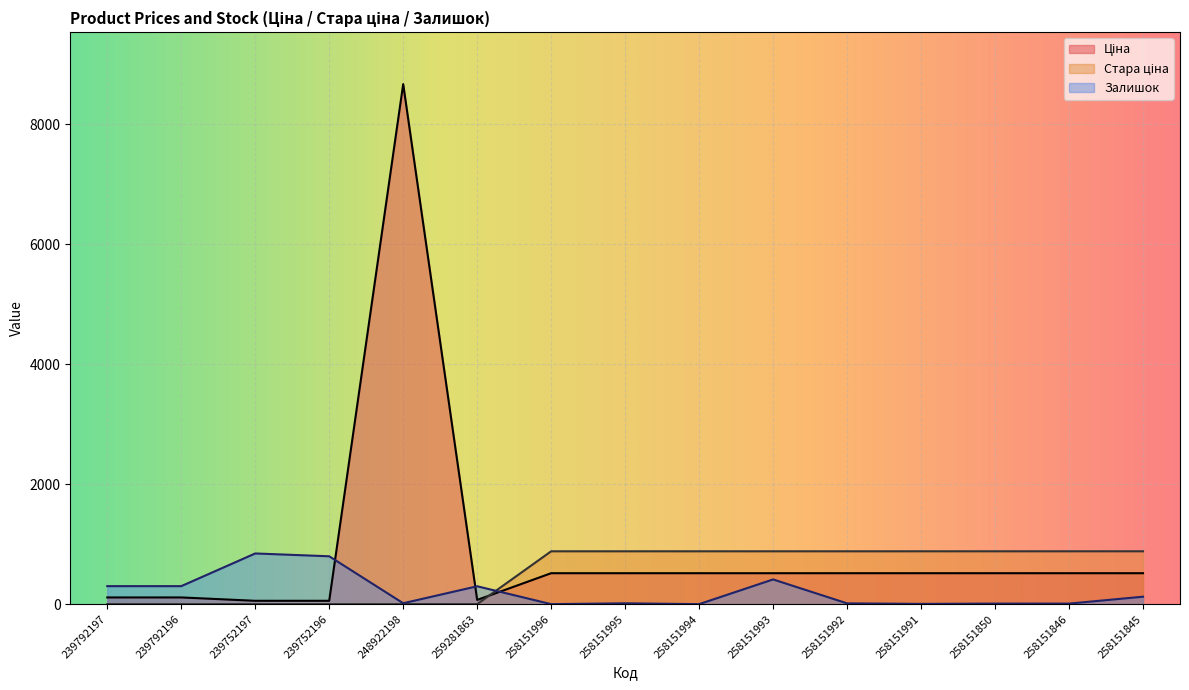

Which has a higher value, 258151846 or 258151845?

258151846